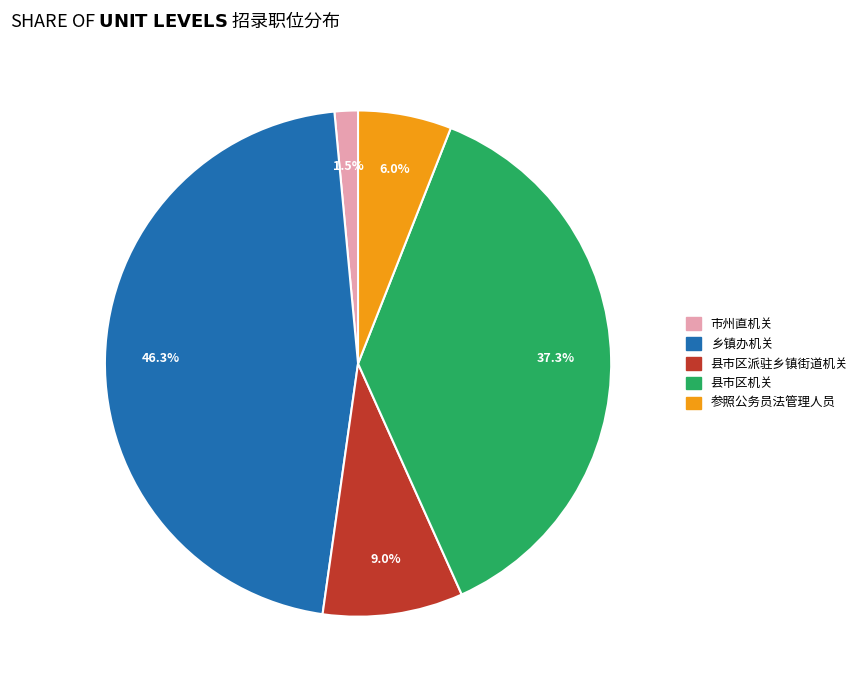

Is there a majority slice in this chart?

No